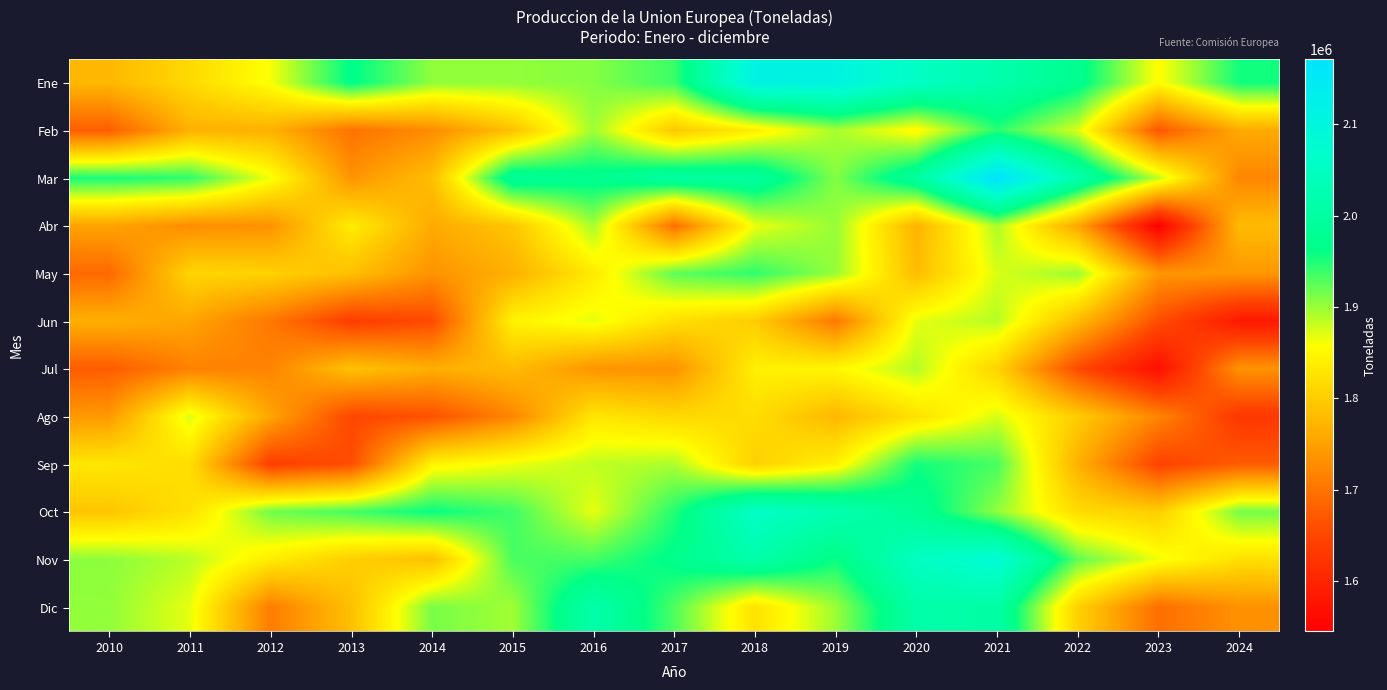

Reading left to right, transcribe all the data shown in this chart.

Ene: 2010=1775530	2011=1814410	2012=1860840	2013=1965830	2014=1903080	2015=1902550	2016=1907710	2017=1937750	2018=2111970	2019=2109820	2020=2052250	2021=2017740	2022=1974220	2023=1854490	2024=1954970
Feb: 2010=1676800	2011=1768180	2012=1768100	2013=1698980	2014=1727500	2015=1787260	2016=1897440	2017=1795380	2018=1839460	2019=1893080	2020=1850140	2021=1945480	2022=1873280	2023=1669600	2024=1759840
Mar: 2010=1952780	2011=1943310	2012=1862630	2013=1734940	2014=1784330	2015=1989210	2016=1972820	2017=2002450	2018=1997000	2019=1907820	2020=1996570	2021=2171070	2022=2018050	2023=1883310	2024=1720130
Abr: 2010=1752630	2011=1727840	2012=1732670	2013=1837980	2014=1760430	2015=1791830	2016=1894480	2017=1694800	2018=1865780	2019=1900910	2020=1771160	2021=1892050	2022=1756530	2023=1544690	2024=1779290
May: 2010=1688000	2011=1810130	2012=1806330	2013=1785030	2014=1733600	2015=1767410	2016=1835160	2017=1923630	2018=1942580	2019=1900500	2020=1781530	2021=1874010	2022=1898520	2023=1737750	2024=1739690
Jun: 2010=1766490	2011=1754290	2012=1704490	2013=1637770	2014=1654860	2015=1844750	2016=1867670	2017=1820920	2018=1800040	2019=1704640	2020=1868690	2021=1887630	2022=1779300	2023=1659090	2024=1583030
Jul: 2010=1674560	2011=1714980	2012=1717920	2013=1787800	2014=1765090	2015=1779320	2016=1736340	2017=1733400	2018=1840730	2019=1849750	2020=1888250	2021=1806980	2022=1655200	2023=1567540	2024=1735420
Ago: 2010=1741340	2011=1872960	2012=1754730	2013=1650740	2014=1662670	2015=1720870	2016=1830190	2017=1813210	2018=1819240	2019=1775970	2020=1824140	2021=1873810	2022=1799060	2023=1719330	2024=1629140
Sep: 2010=1830830	2011=1820160	2012=1639510	2013=1658970	2014=1845580	2015=1865220	2016=1884140	2017=1891700	2018=1804710	2019=1842470	2020=1954520	2021=1932730	2022=1768100	2023=1645040	2024=1673780
Oct: 2010=1791970	2011=1822650	2012=1916400	2013=1934580	2014=1959080	2015=1936770	2016=1867520	2017=1947530	2018=2057900	2019=2026540	2020=1981250	2021=1903320	2022=1816900	2023=1802300	2024=1914640
Nov: 2010=1904760	2011=1886480	2012=1837650	2013=1802870	2014=1785620	2015=1932230	2016=1934490	2017=1968520	2018=2015580	2019=1958420	2020=2050070	2021=2082890	2022=1922100	2023=1863630	2024=1822890
Dic: 2010=1902610	2011=1868070	2012=1710260	2013=1785400	2014=1913000	2015=1896510	2016=2015610	2017=1929980	2018=1824760	2019=1898580	2020=2012690	2021=2006040	2022=1804750	2023=1694390	2024=1732490